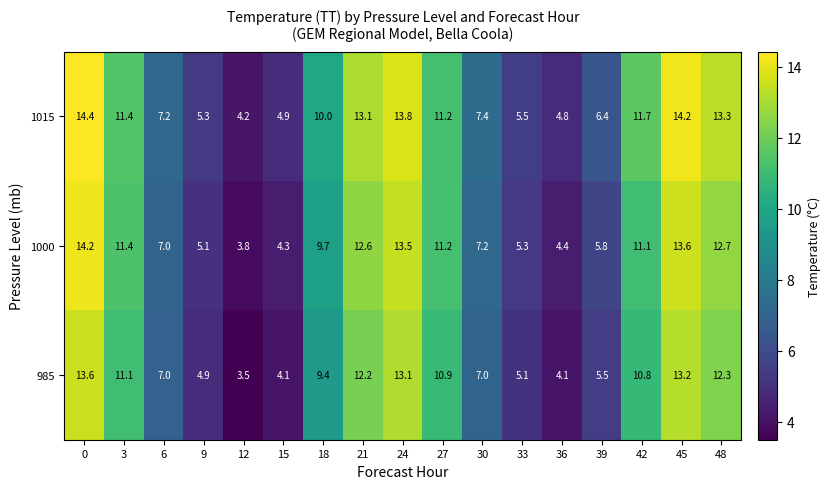

Where is 1015 nearest to the value 9?

18